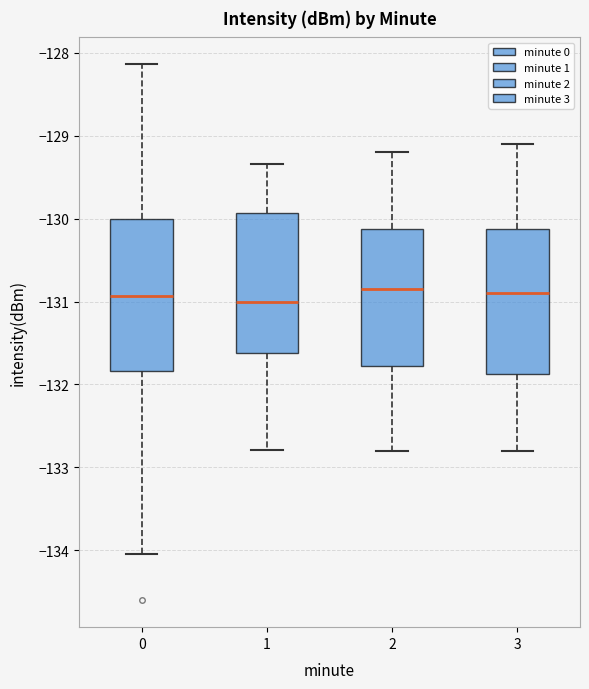

Reading left to right, transcribe this box plot: for each box, give where its median line is, the range the box spans, and where its two whiskers end, as read against the y-axis. The values are not printed on the chart, so give them approximately, as read against the axis.

0: median -130.9, box -131.8 to -130.0, whiskers -134.0 to -128.1
1: median -131.0, box -131.6 to -129.9, whiskers -132.8 to -129.3
2: median -130.8, box -131.8 to -130.1, whiskers -132.8 to -129.2
3: median -130.9, box -131.9 to -130.1, whiskers -132.8 to -129.1